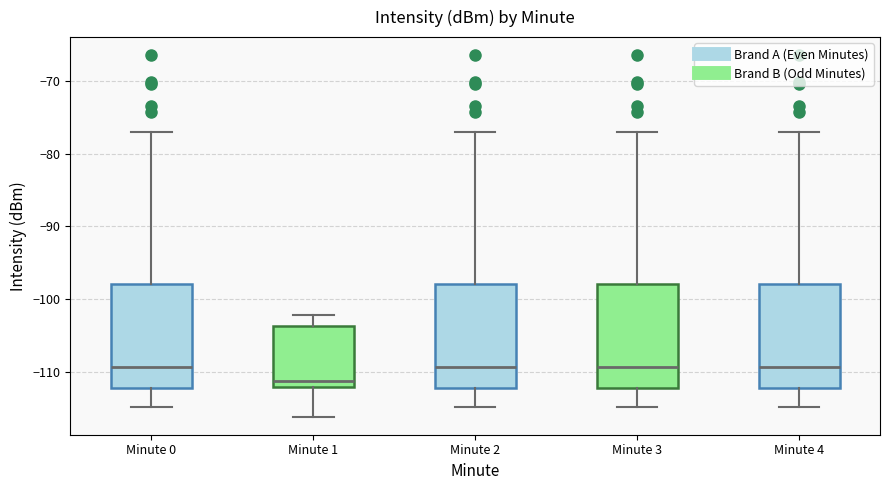

Where is the lower edge of the box for Minute 0 on the y-axis? The values are not printed on the chart, so give them approximately, as read against the axis.

-112